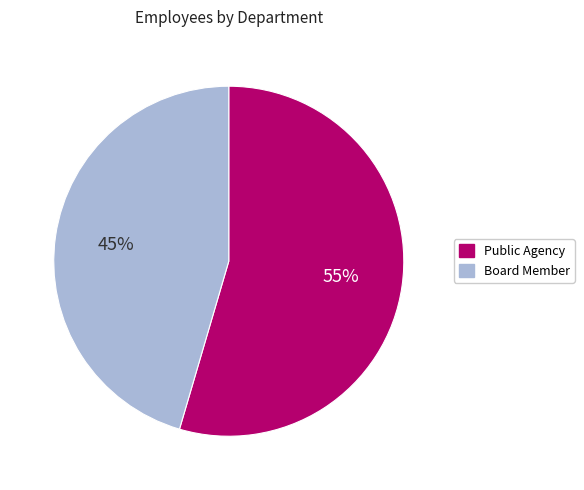

Is the sum of Public Agency and Board Member greater than half?

Yes